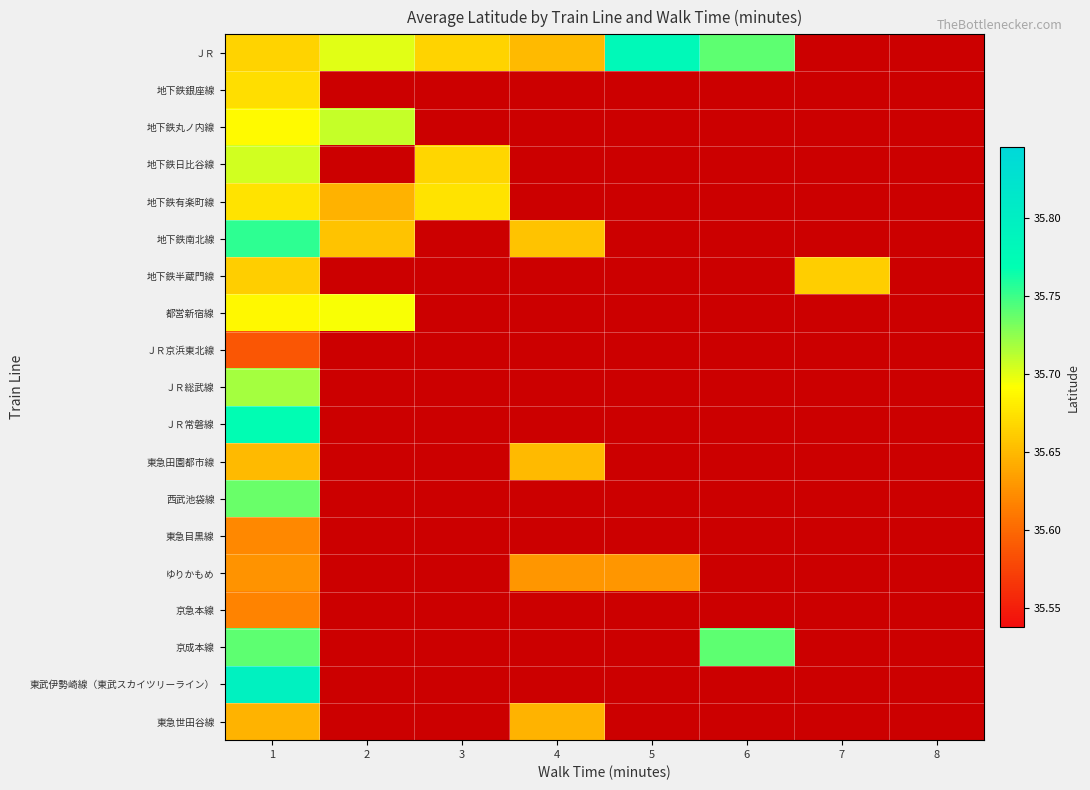

Count the number of categories in the chart.

8